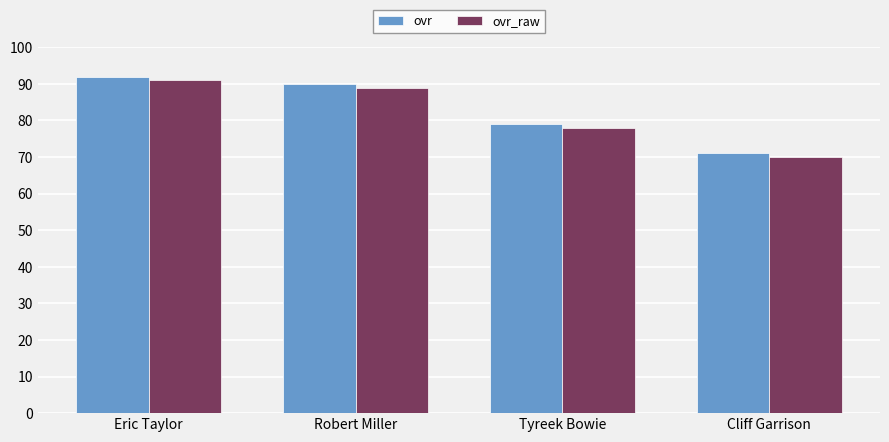

What is the sum of the ovr_raw values at Eric Taylor and Tyreek Bowie?

169